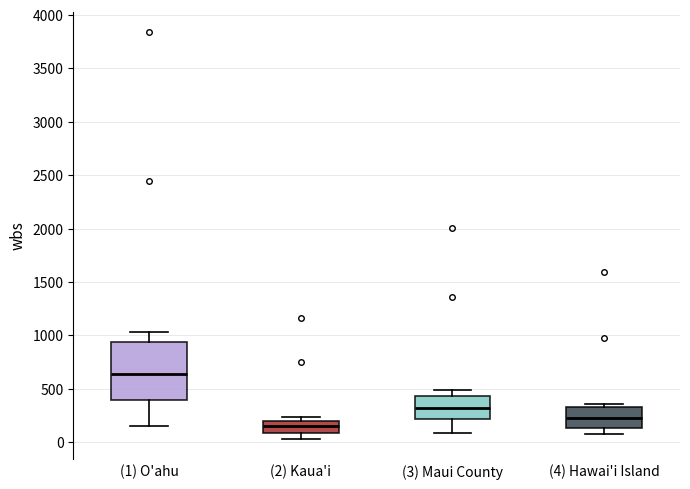

Reading left to right, read every box against the y-axis: the position of its median line, the range the box covers, and the ends of its whiskers. The values are not printed on the chart, so give them approximately, as read against the axis.

(1) O'ahu: median 650, box 400 to 950, whiskers 150 to 1050
(2) Kaua'i: median 150, box 100 to 200, whiskers 50 to 250
(3) Maui County: median 300, box 200 to 450, whiskers 100 to 500
(4) Hawai'i Island: median 250, box 150 to 300, whiskers 50 to 350